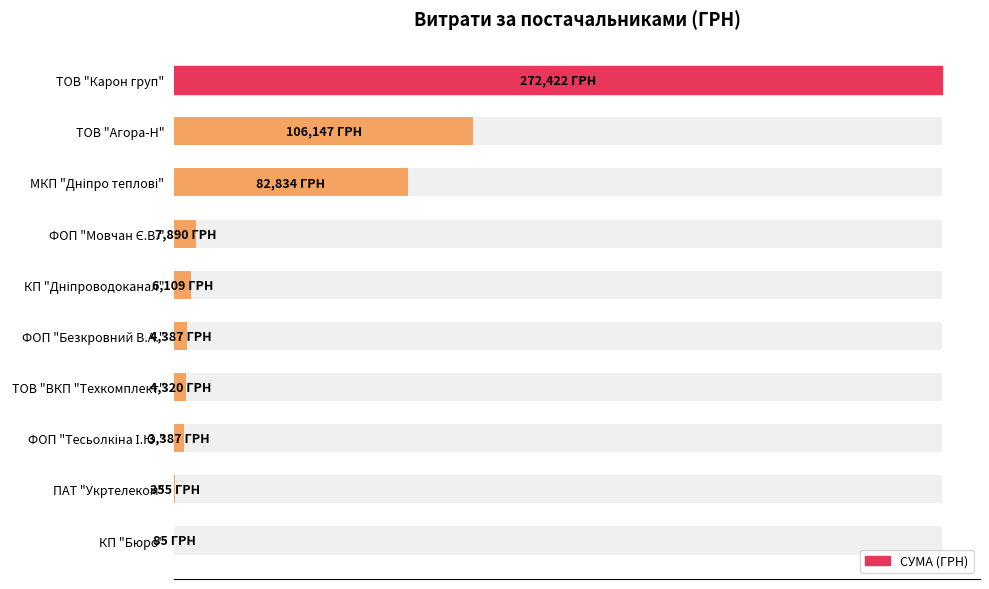

The chart shows a value of 2751.6 at 200000. True or false?

False